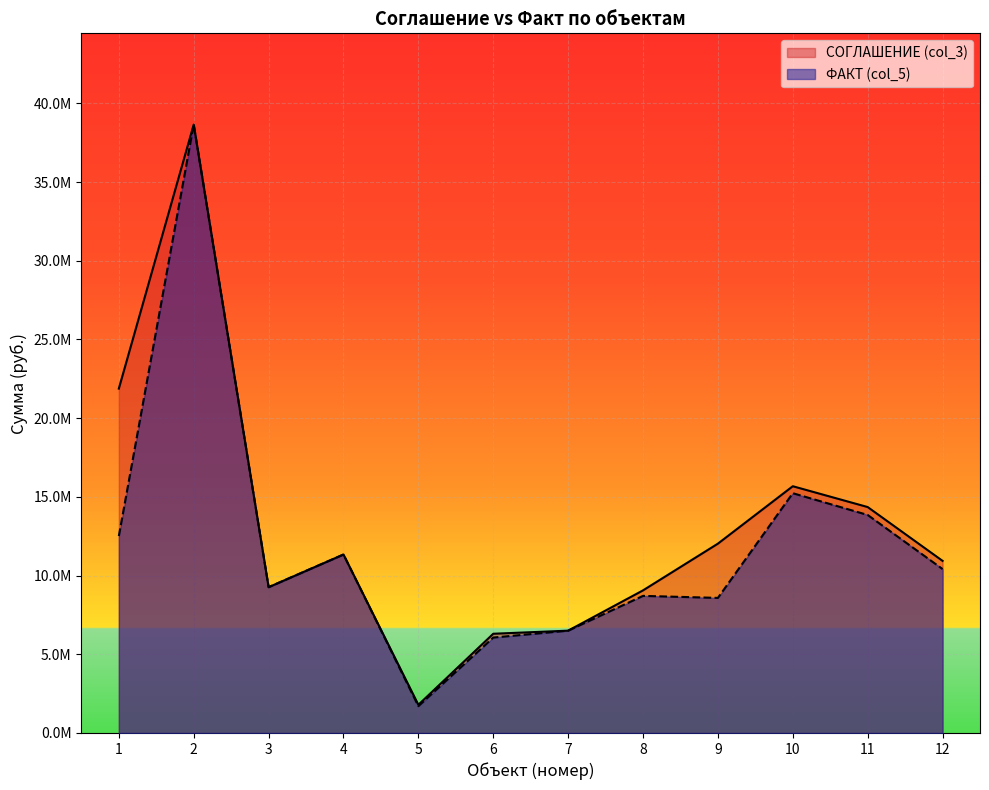

At which label is СОГЛАШЕНИЕ (col_3) closest to 20219718?

1